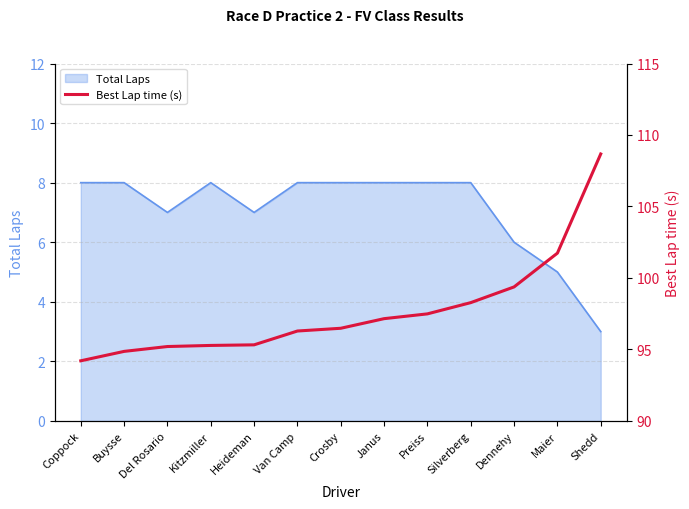

What is the approximate value of Total Laps at Preiss?

8